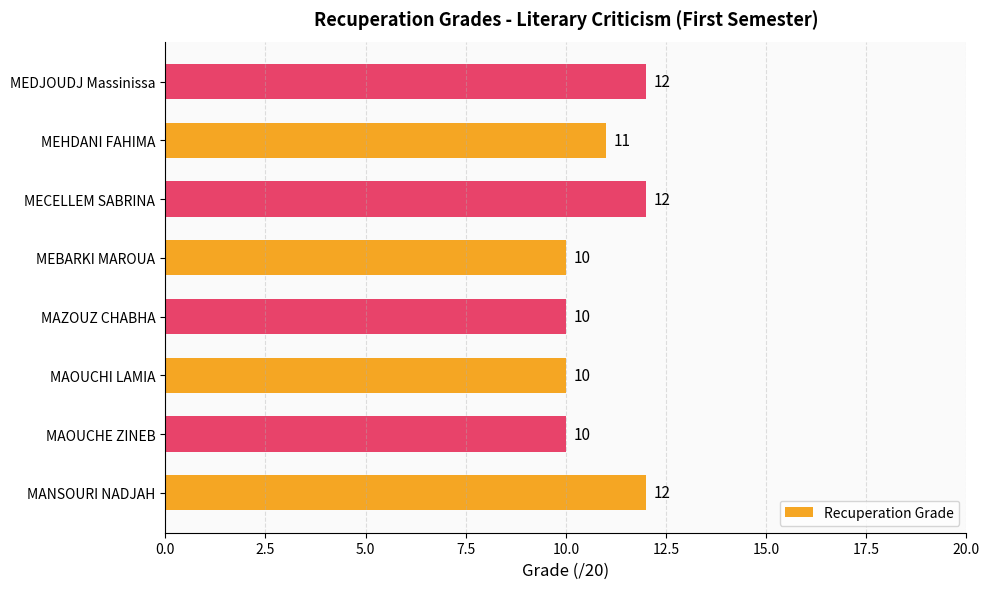

What is the difference between the second highest and minimum values?

2